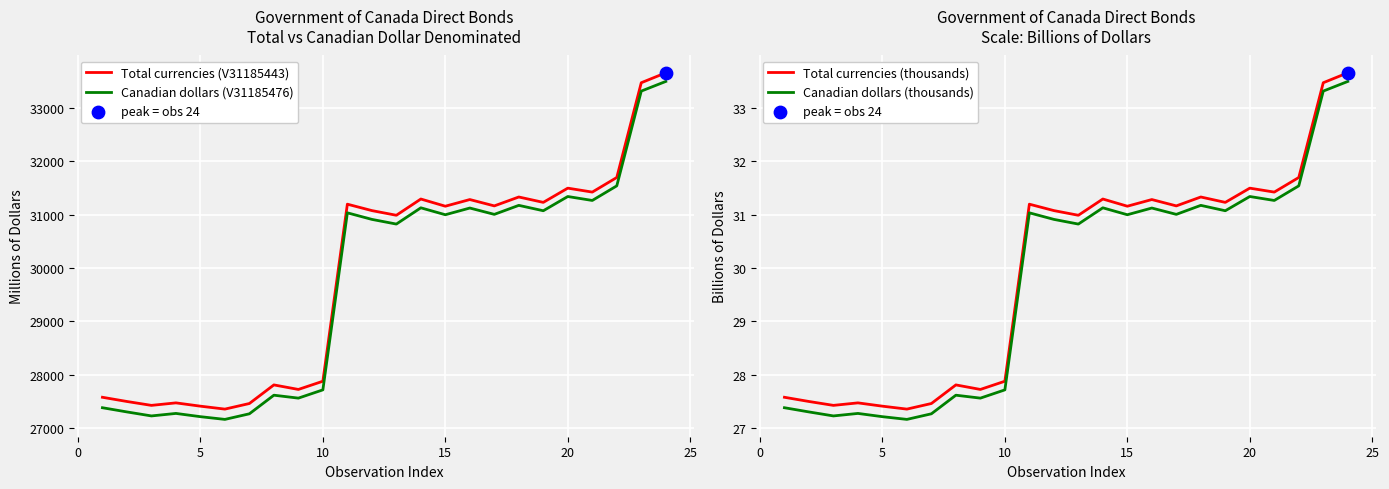

Which series contains the highest Y value?

Total currencies (V31185443)